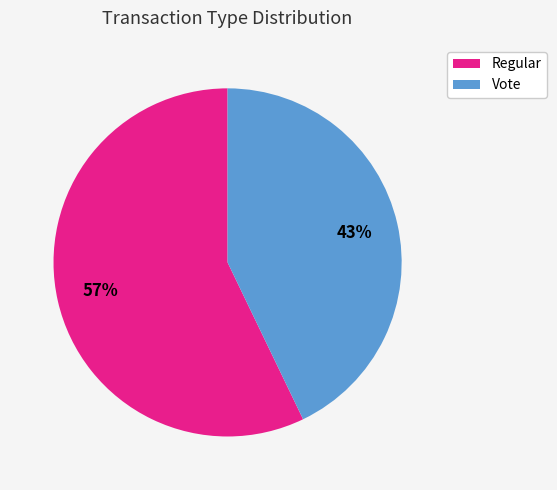

Combined, do Regular and Vote account for over 50%?

Yes